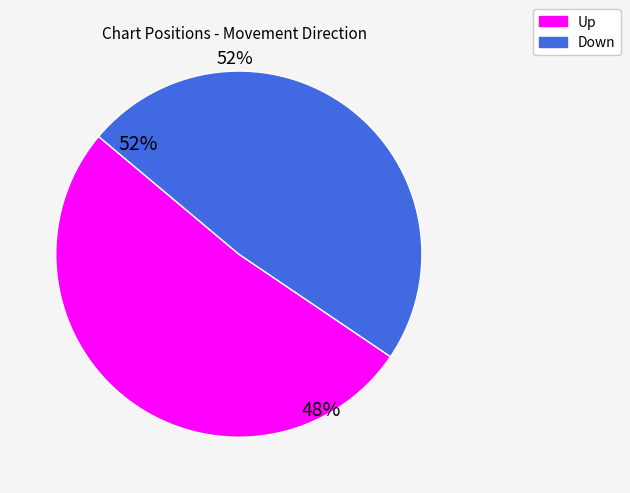

Is it true that down is 37% of the pie?

False